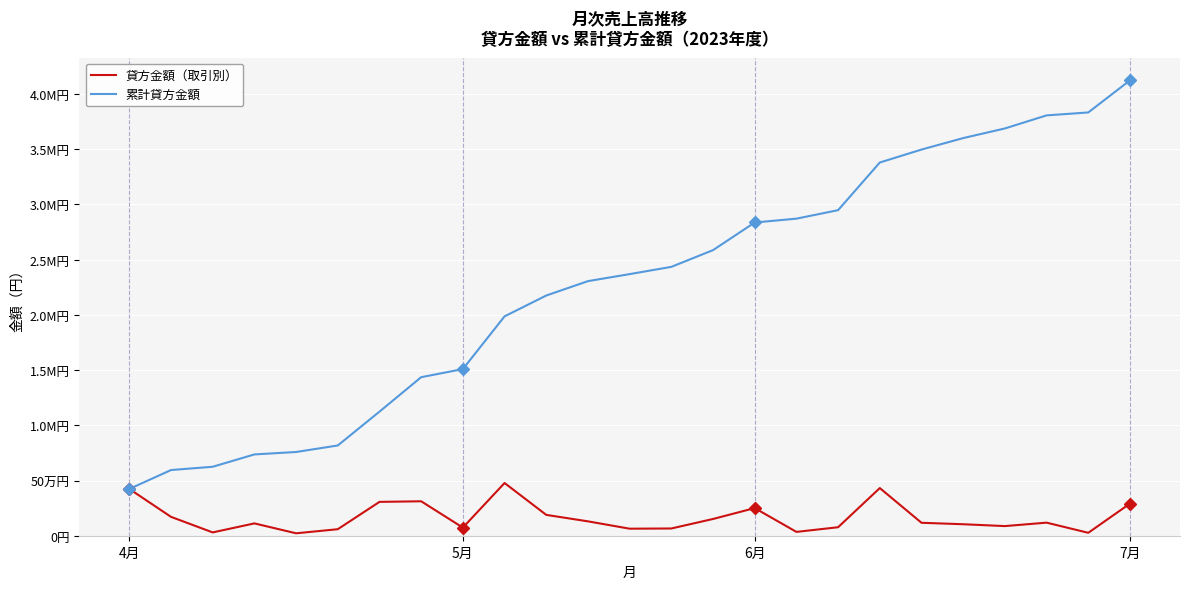

At which category is the sum across all series the highest?

7月